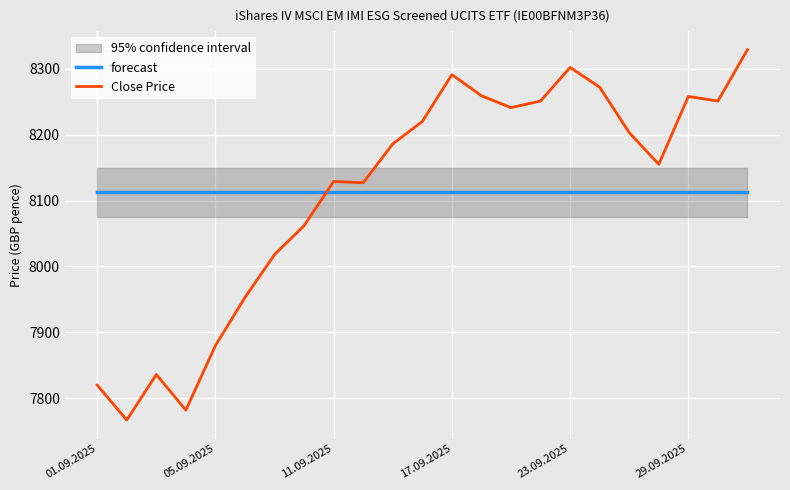

What position from the left is 21?

22